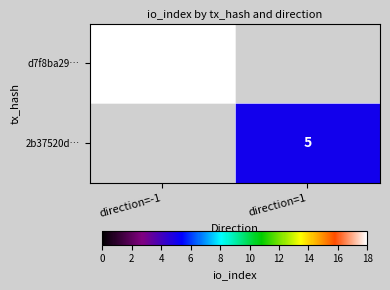

How many categories are shown in the chart?

2